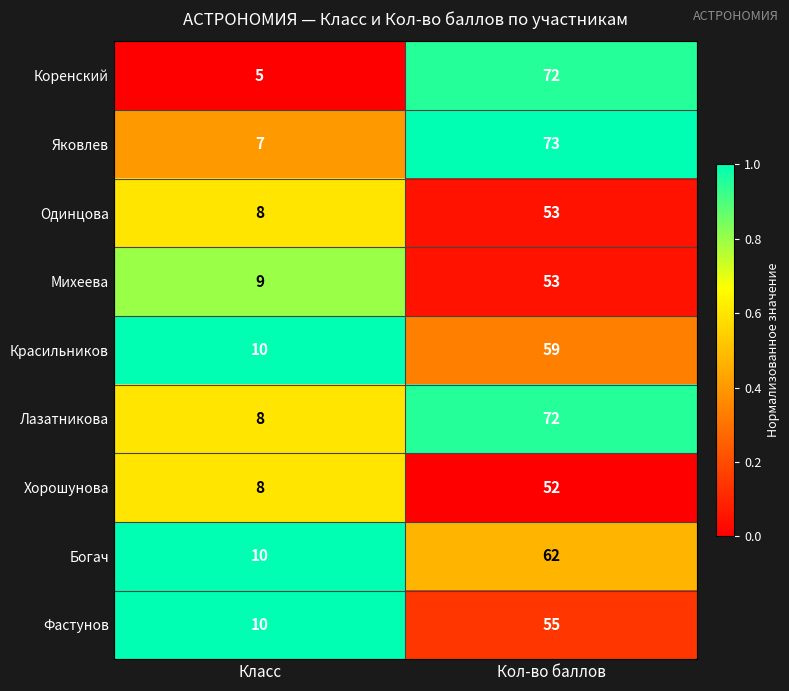

Reading left to right, what are all the values shown in this chart?

Коренский: Класс=5	Кол-во баллов=72
Яковлев: Класс=7	Кол-во баллов=73
Одинцова: Класс=8	Кол-во баллов=53
Михеева: Класс=9	Кол-во баллов=53
Красильников: Класс=10	Кол-во баллов=59
Лазатникова: Класс=8	Кол-во баллов=72
Хорошунова: Класс=8	Кол-во баллов=52
Богач: Класс=10	Кол-во баллов=62
Фастунов: Класс=10	Кол-во баллов=55